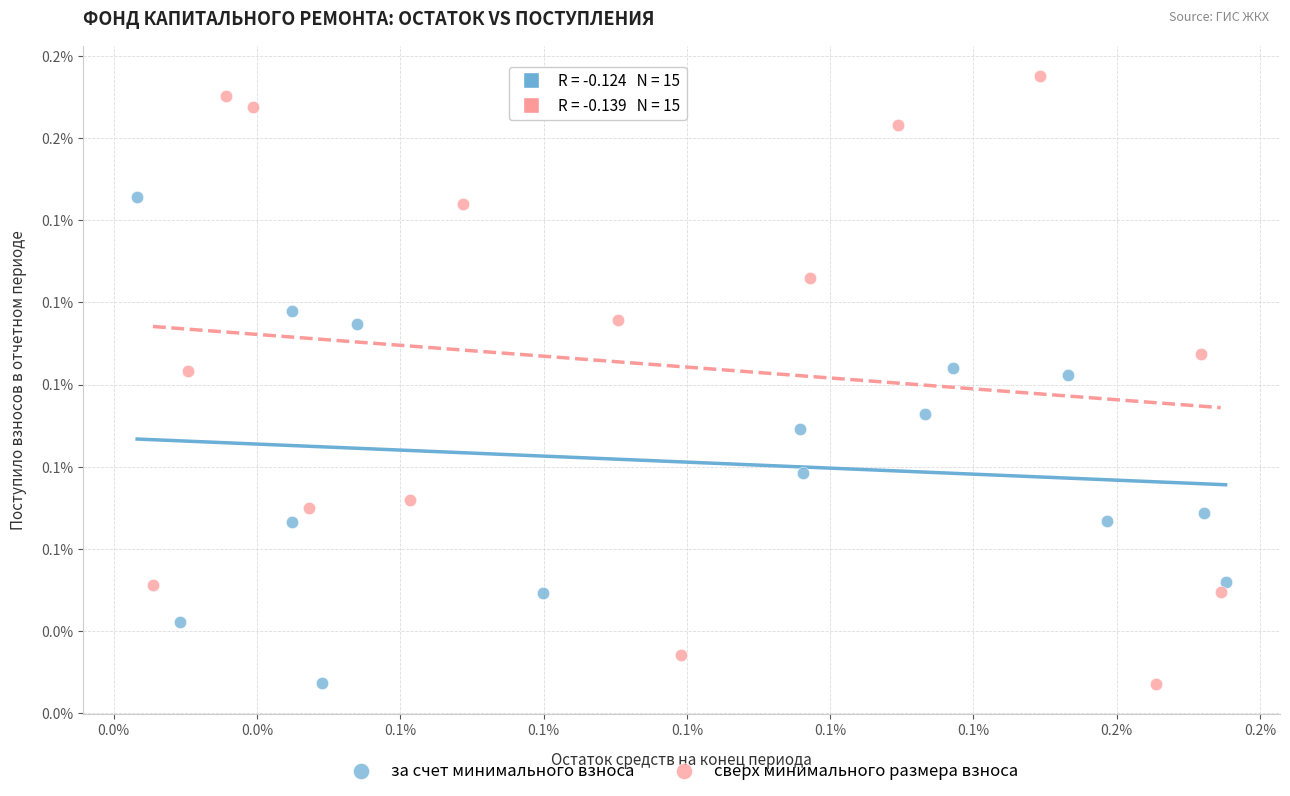

What are all the series names shown in the legend?

за счет минимального взноса, сверх минимального размера взноса